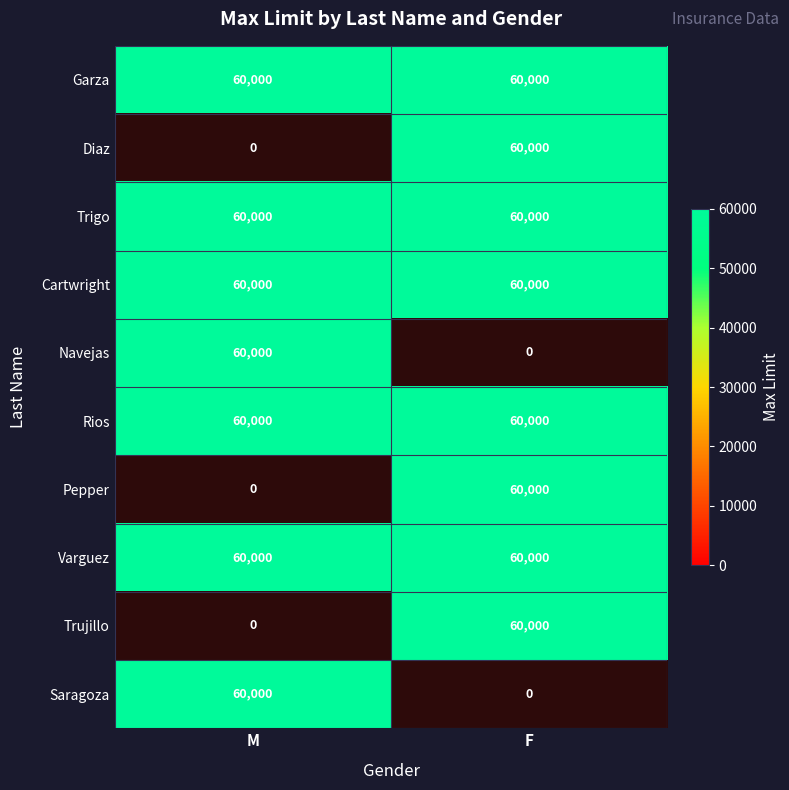

What is the sum of the Rios values at F and M?

120000